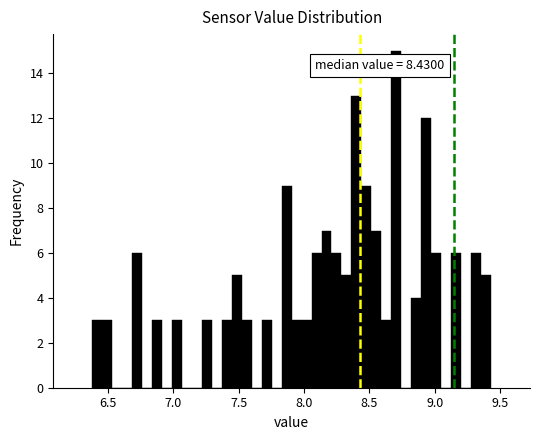

Around what value on the x-axis is the tallest bar? Give the approximate position of its centre, as read against the axis.

8.70